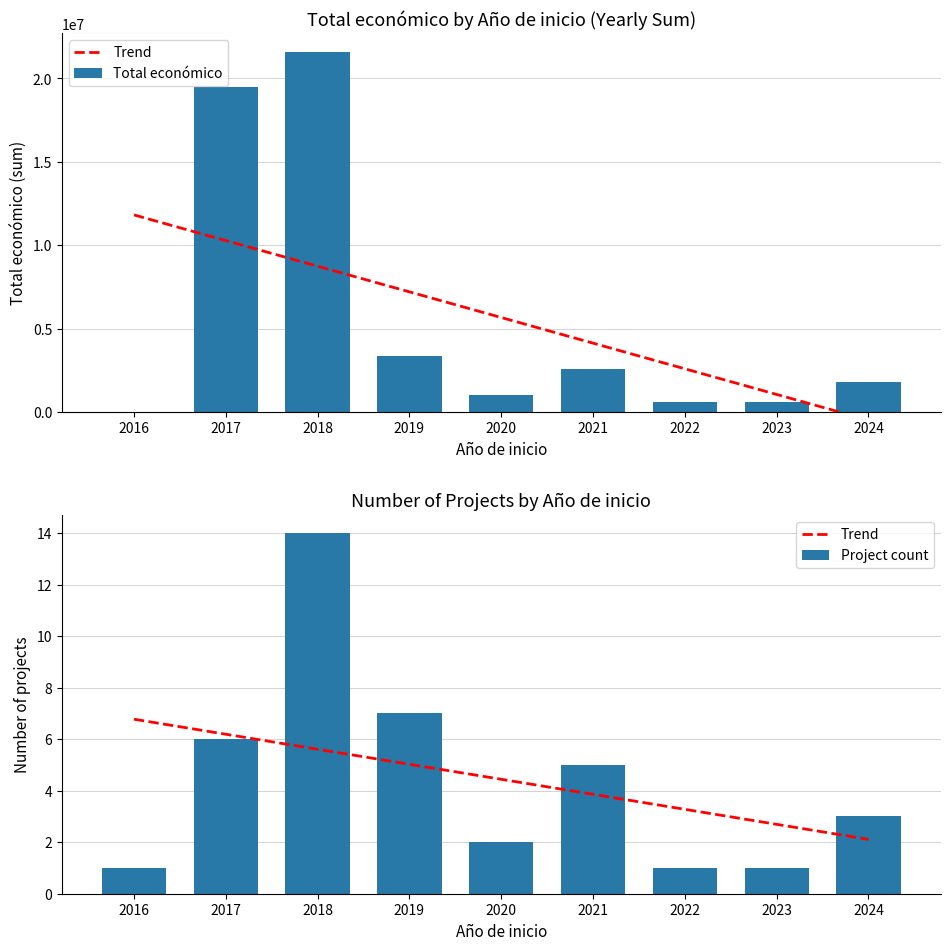

At which category is the sum across all series the highest?

2018